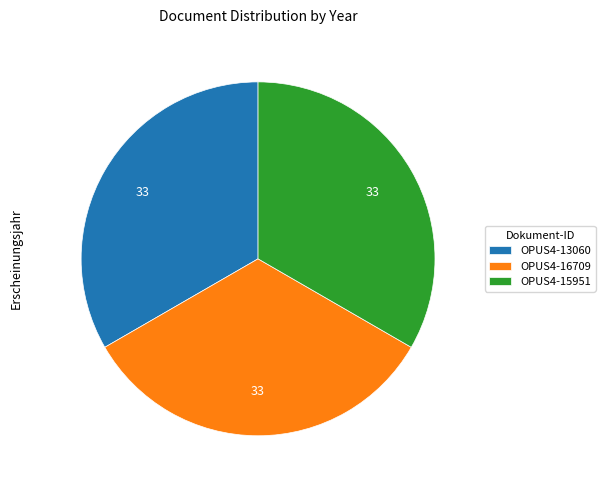

Count the number of slices in the pie.

3